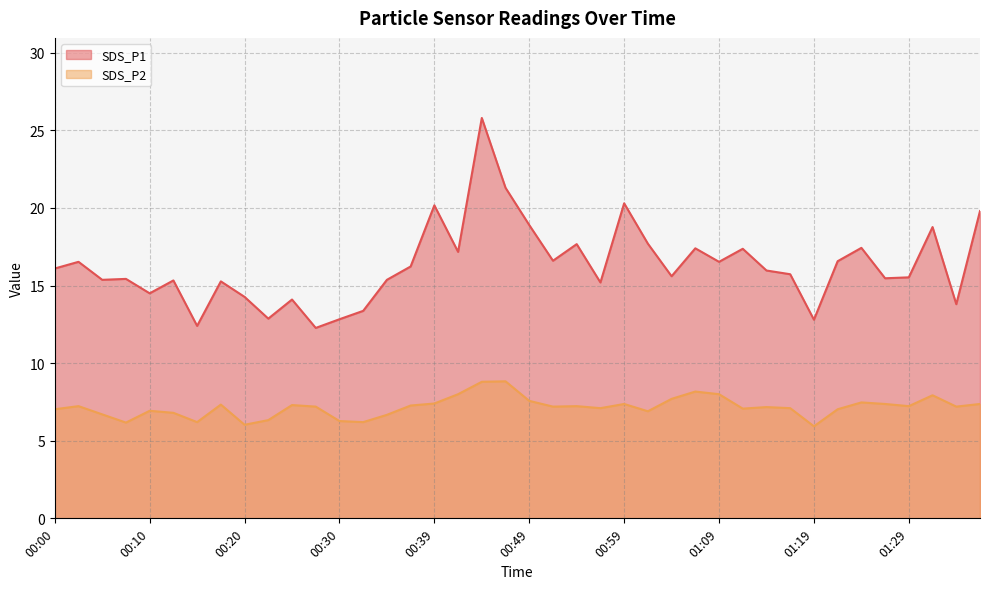

Rank the series by their average value, from lowest to highest.

SDS_P2, SDS_P1